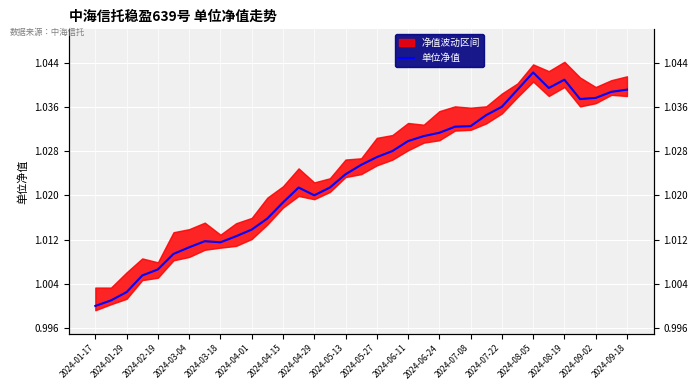

Which label corresponds to the smallest value in the chart?

2024-01-17